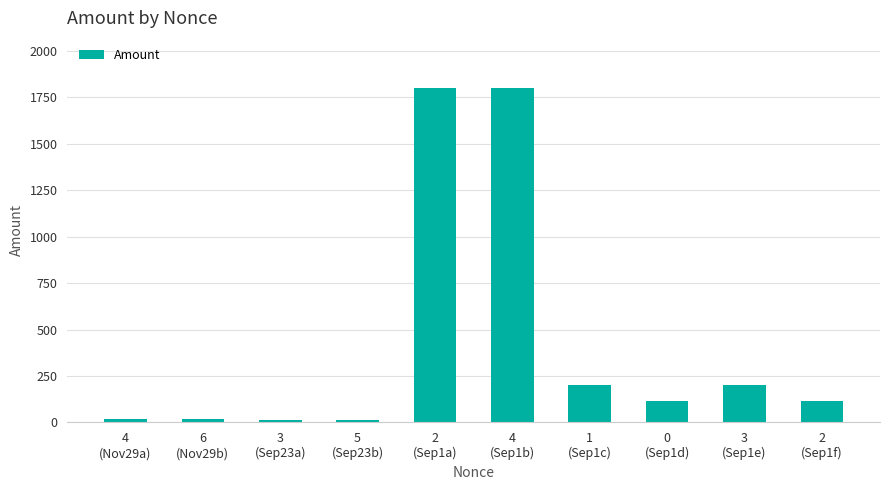

What is the difference between the maximum and minimum values?

1785.4